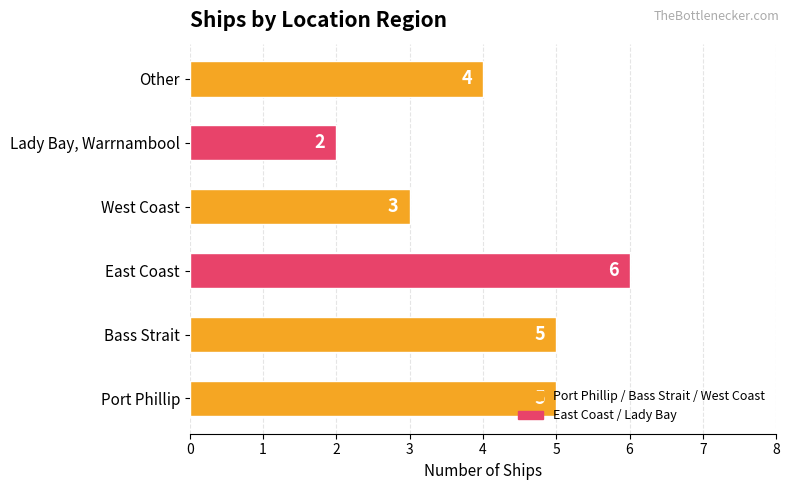

Where is the data nearest to the value 4?

Other